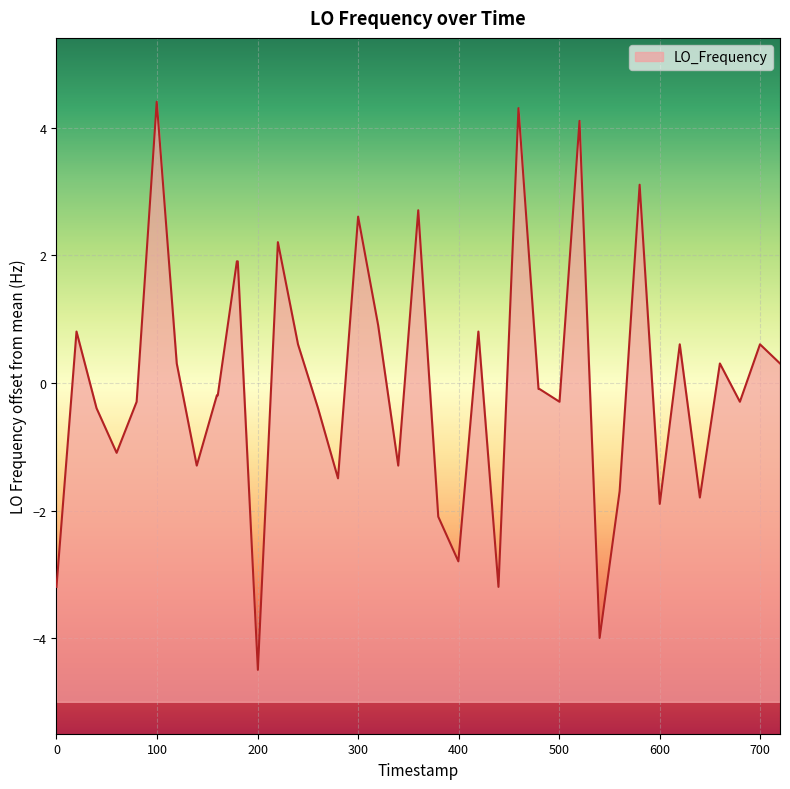

What is the minimum value shown in the chart?

-4.5